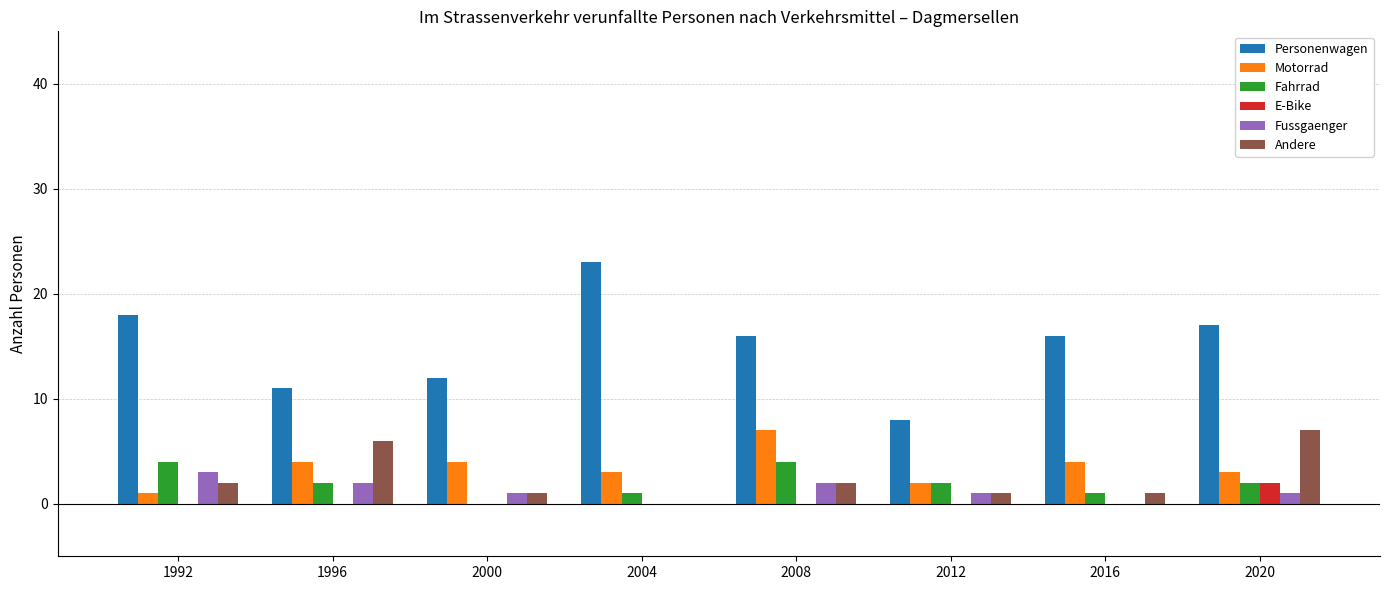

Are the bars grouped side by side (vs. stacked)?

Yes